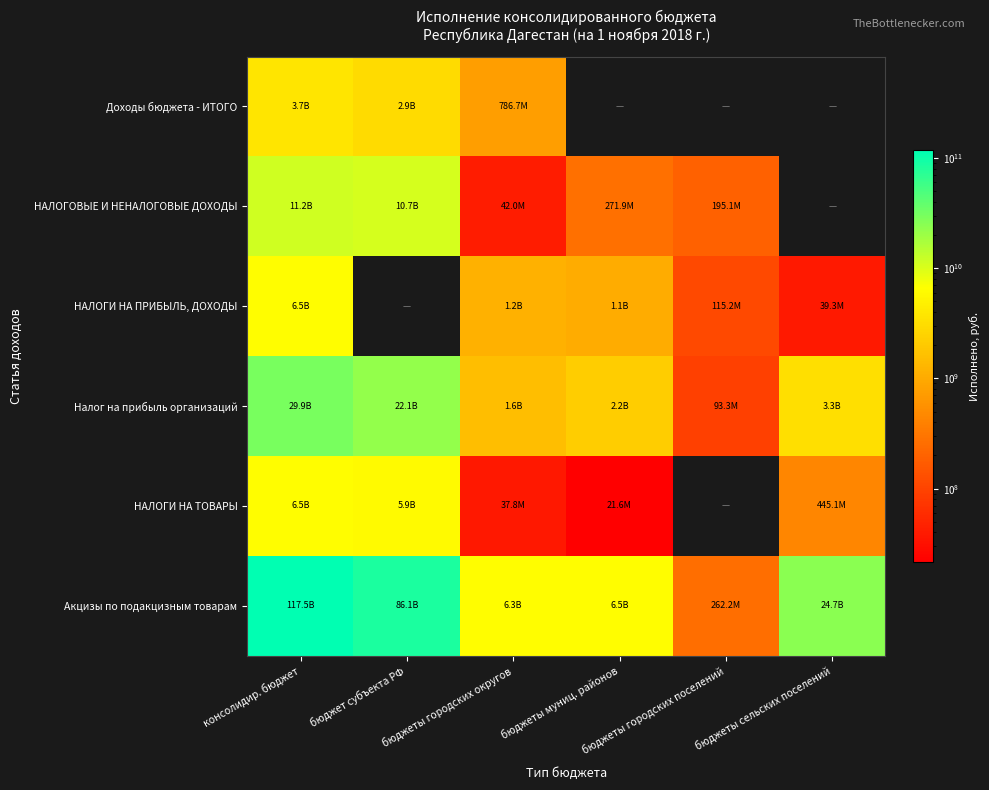

Which category has the highest value in the НАЛОГОВЫЕ И НЕНАЛОГОВЫЕ ДОХОДЫ series?

консолидир. бюджет